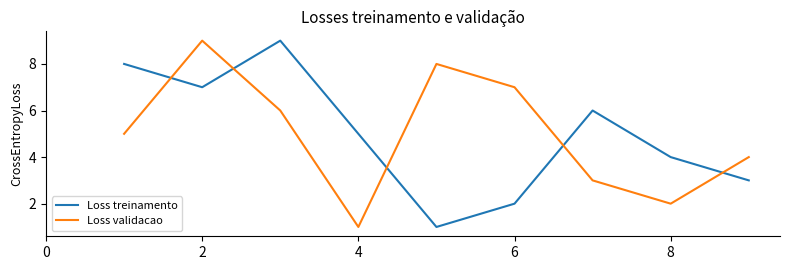

What is the greatest value displayed?

9